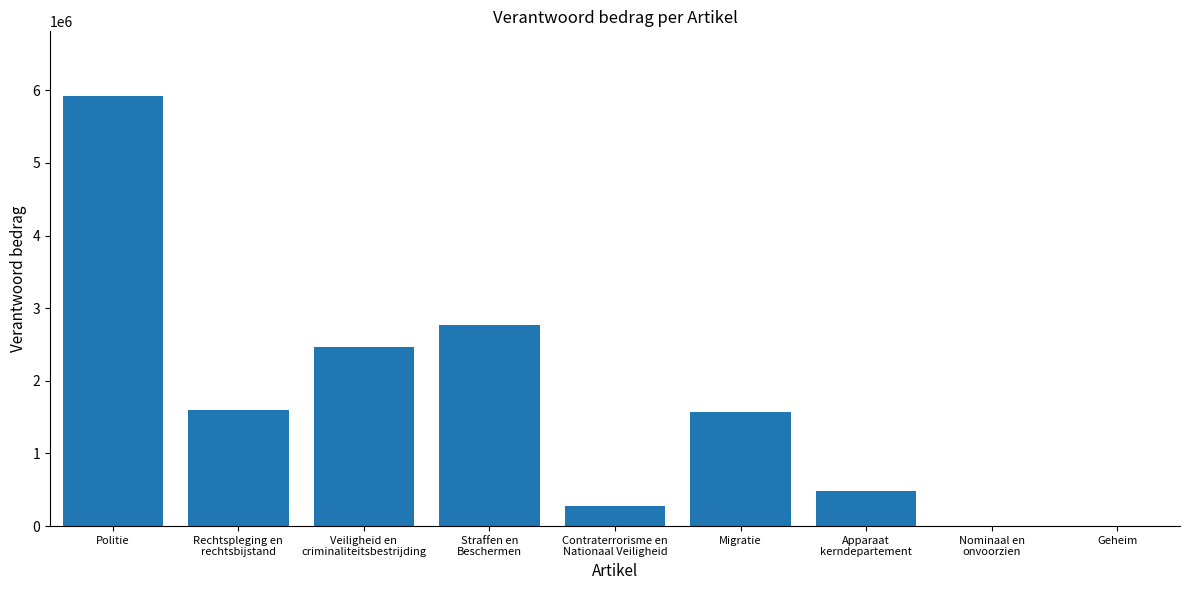

The value at Migratie is 1575562. True or false?

True